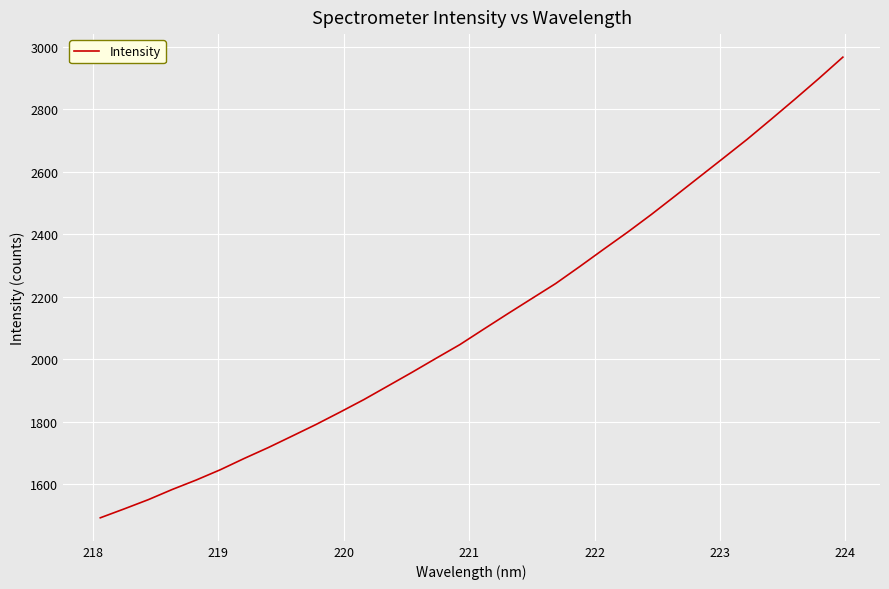

What is the minimum value shown in the chart?

1491.9